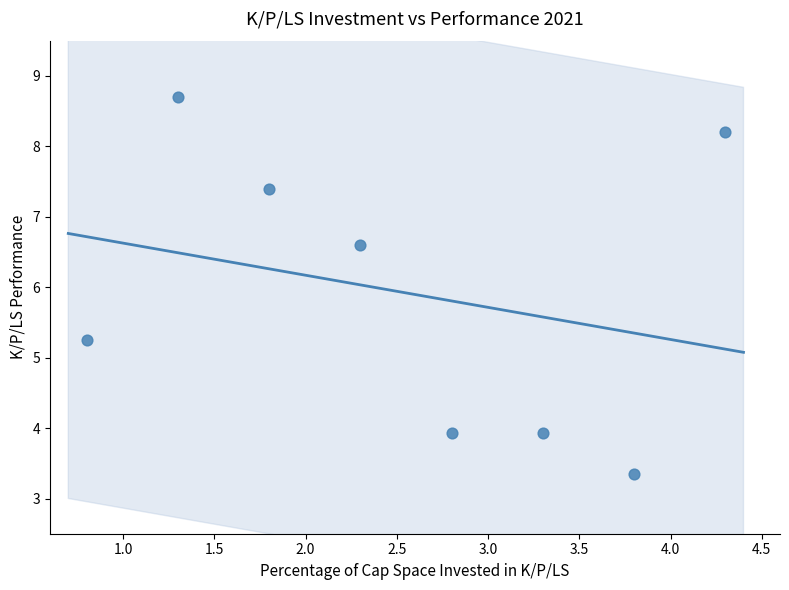

What Y value in the scatter plot is closest to 6?

6.6